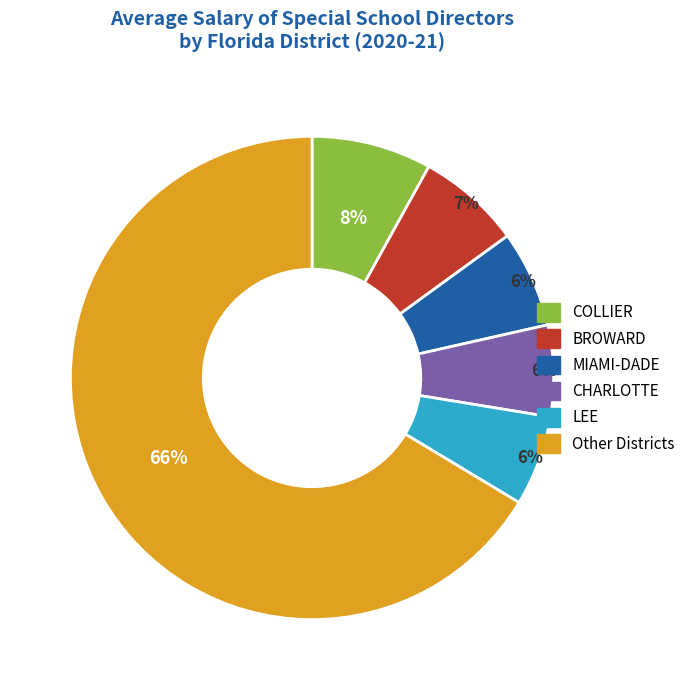

Combined, do BROWARD and CHARLOTTE account for over 50%?

No